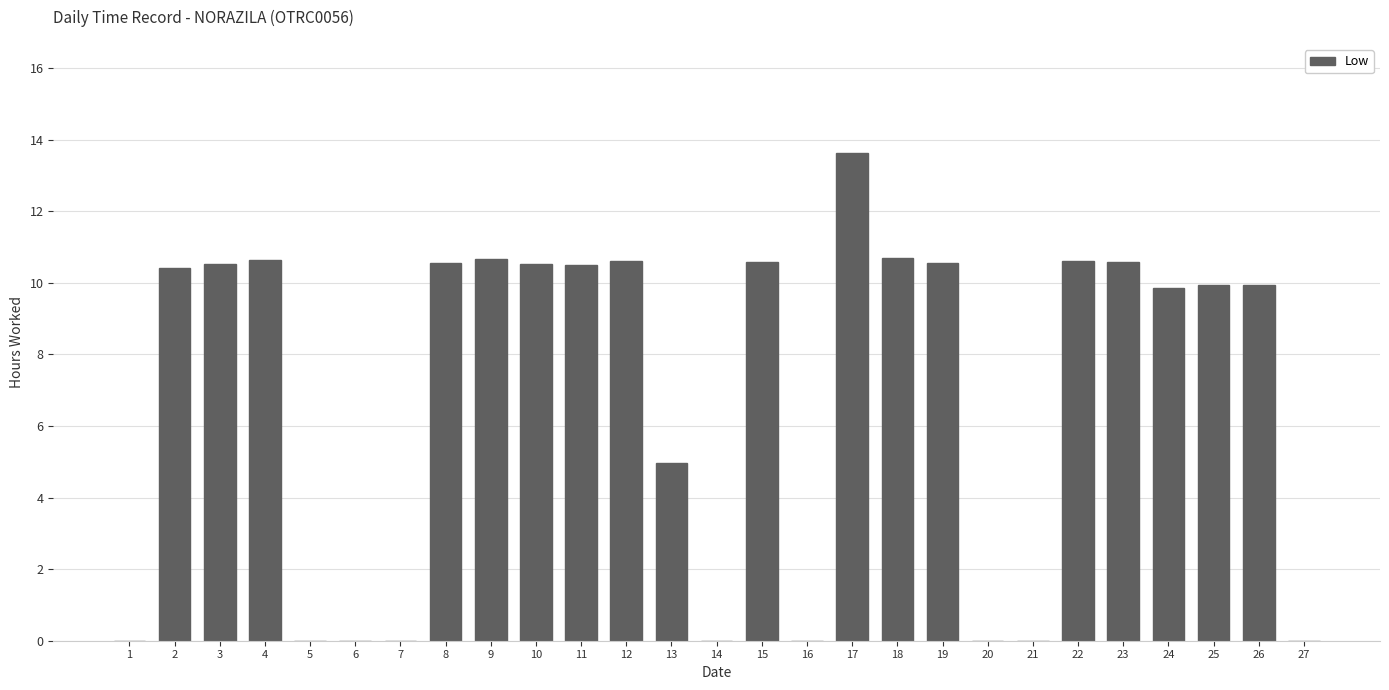

How many series are shown in this chart?

1